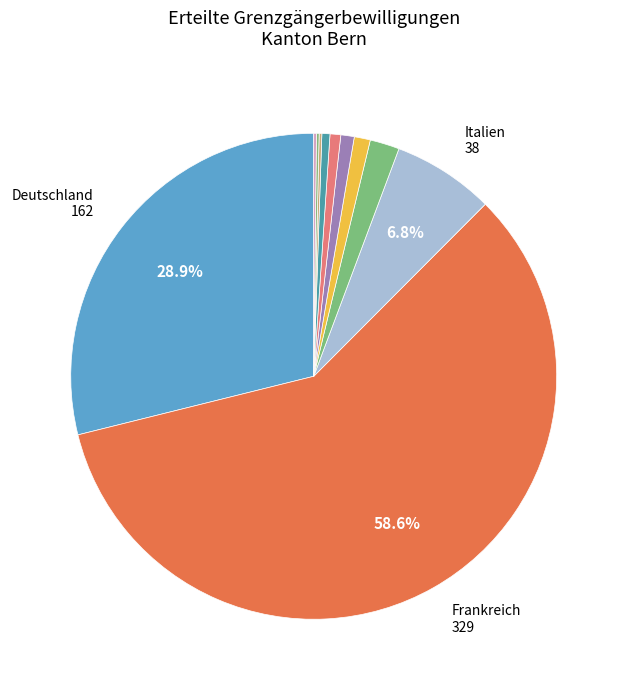

Rank the categories by value from lowest to highest.

Belgien, Estland, Spanien, Ungarn, Niederlande, Liechtenstein, Portugal, Österreich, Italien, Deutschland, Frankreich